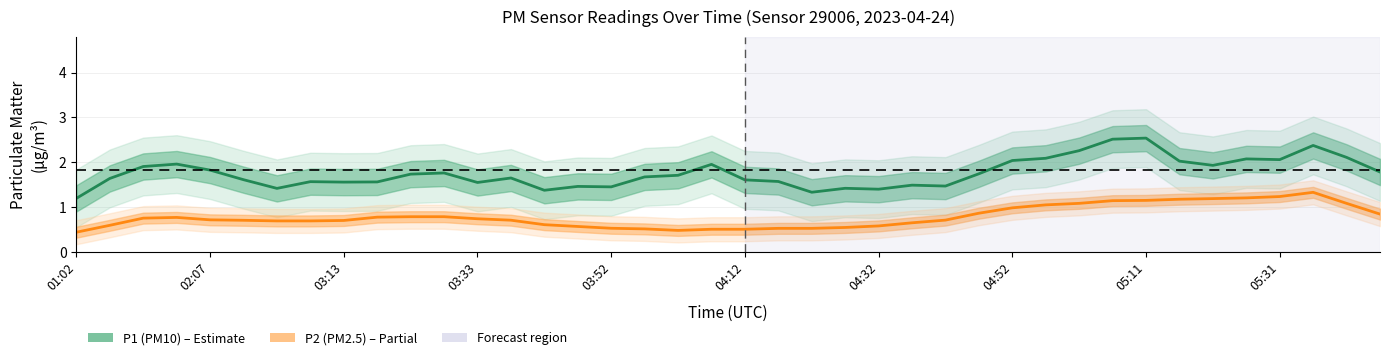

Which category has the highest value in the P2 (PM2.5) series?

37